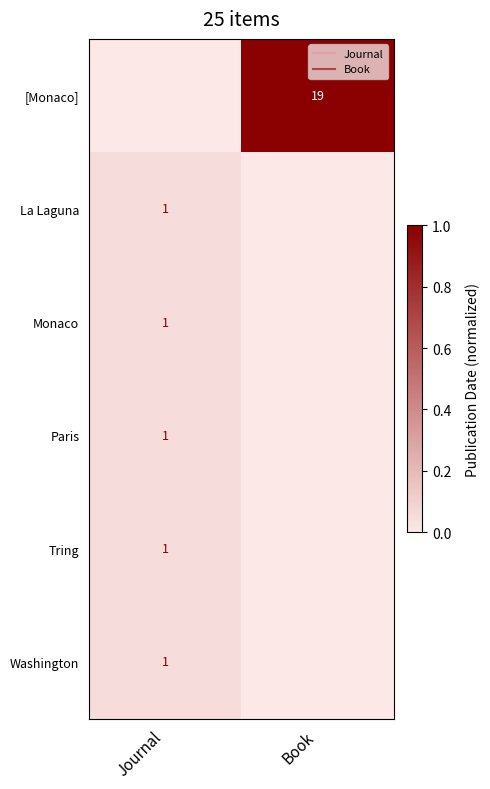

At which category does the chart reach its minimum across all series?

Journal